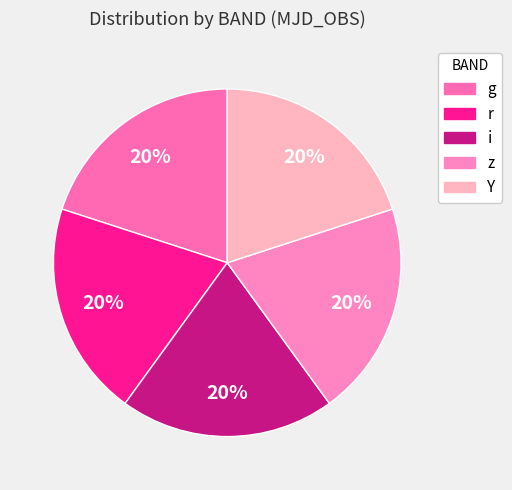

Rank the categories by value from highest to lowest.

z, r, g, i, Y